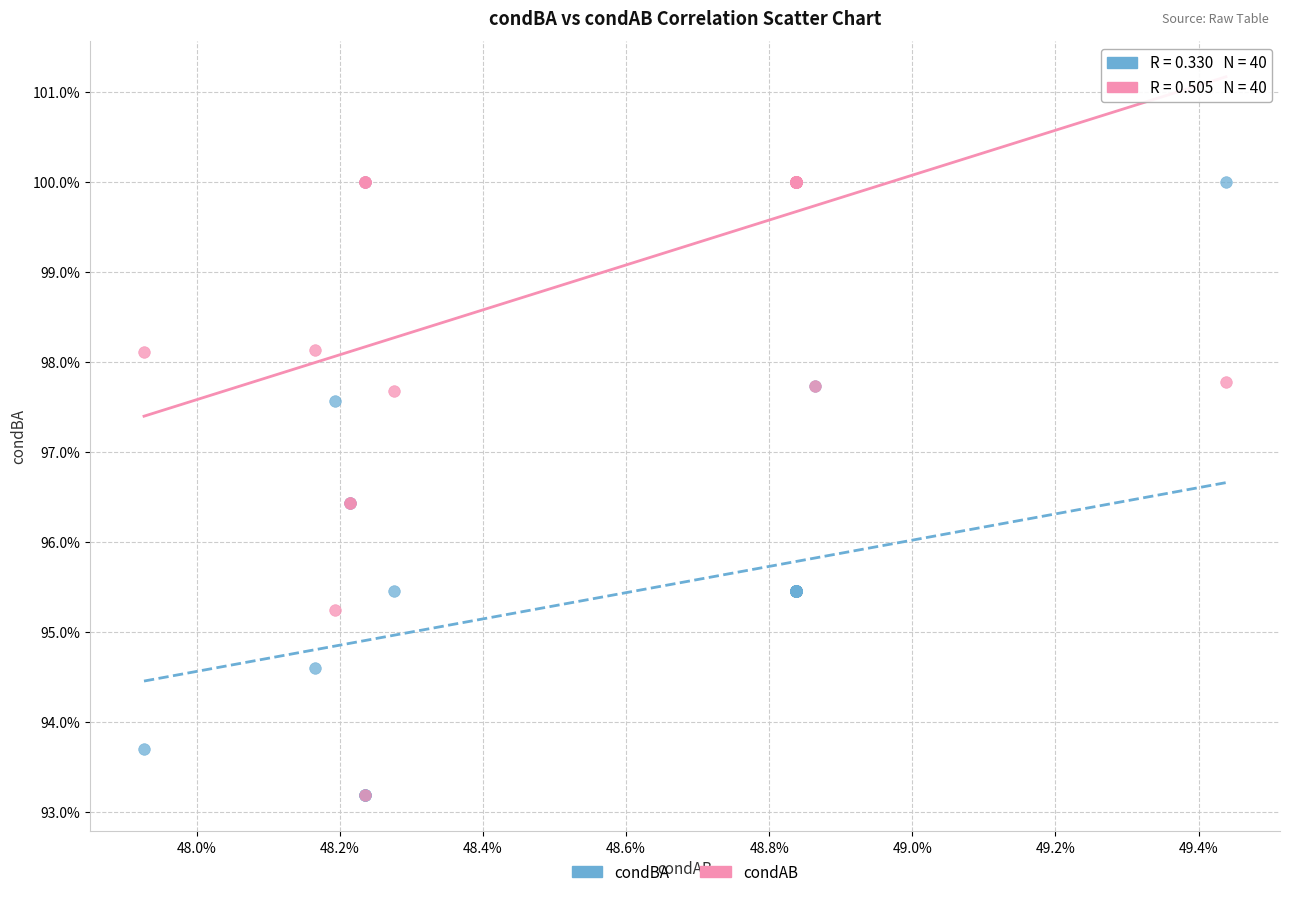

What are all the series names shown in the legend?

condBA, condAB